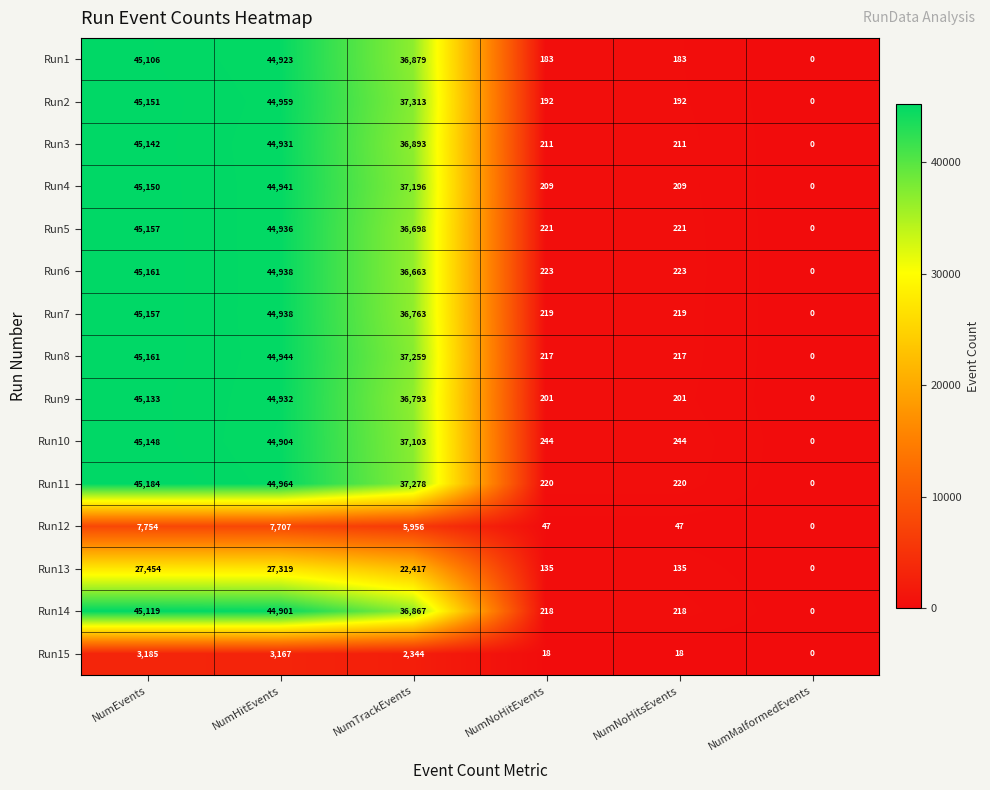

True or false: Run4 has a value of -24068 at NumMalformedEvents.

False